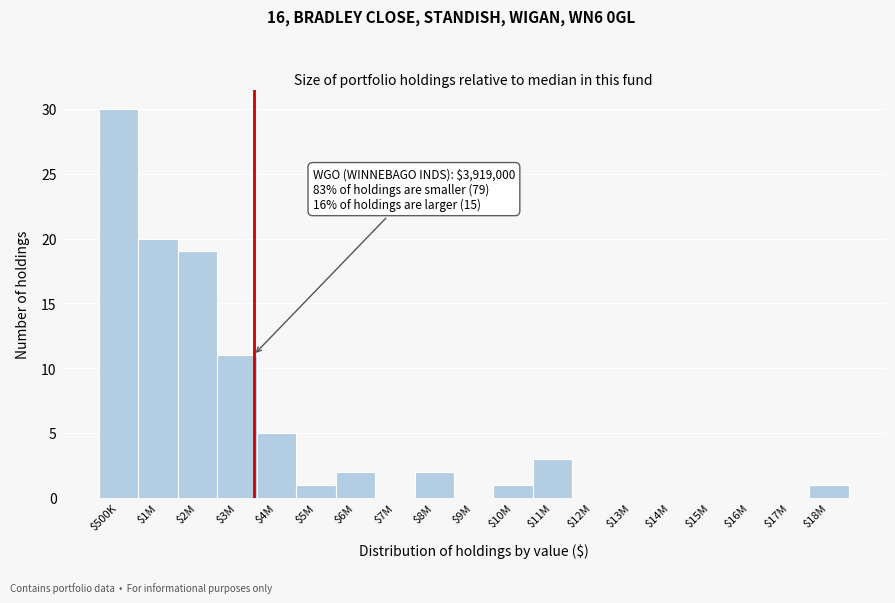

What is the greatest value displayed?

30